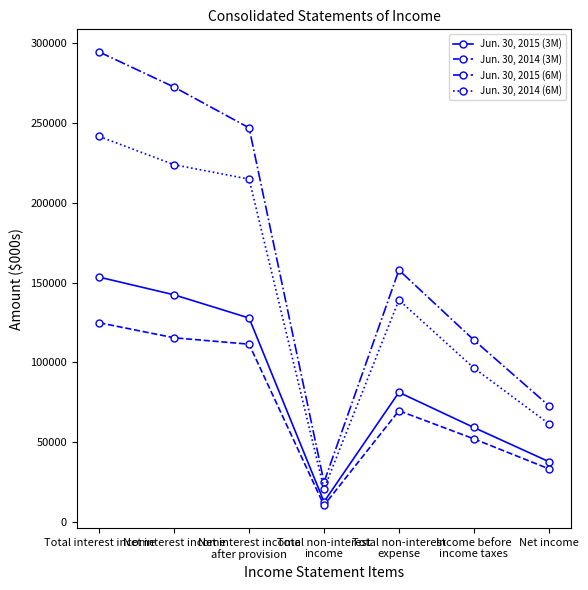

At which label is Jun. 30, 2014 (6M) closest to 131156?

Total non-interest
expense